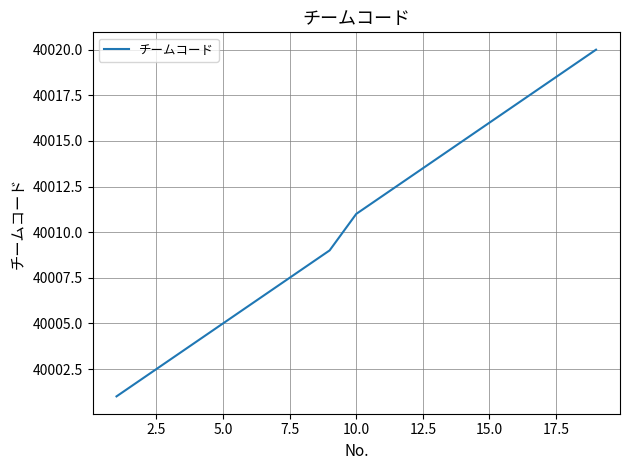

What is the maximum value shown in the chart?

40020